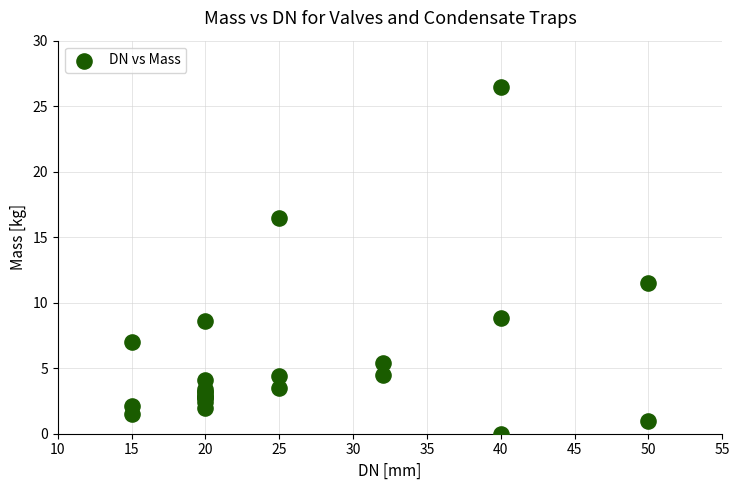

What Y value in the scatter plot is closest to 13?

11.5